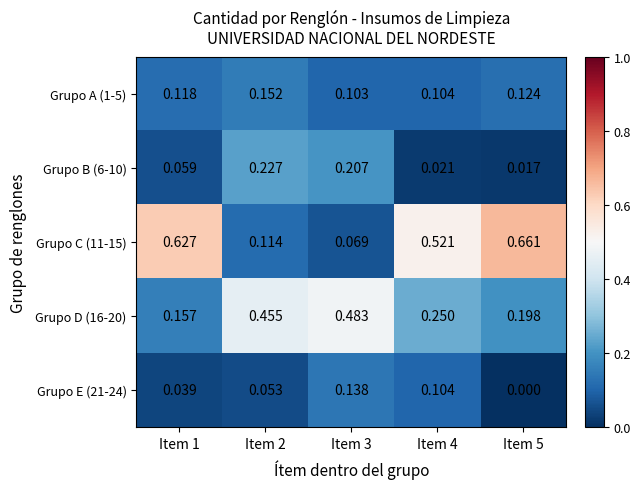

Is the value of Grupo D (16-20) at Item 2 greater than the value of Grupo E (21-24) at Item 2?

Yes